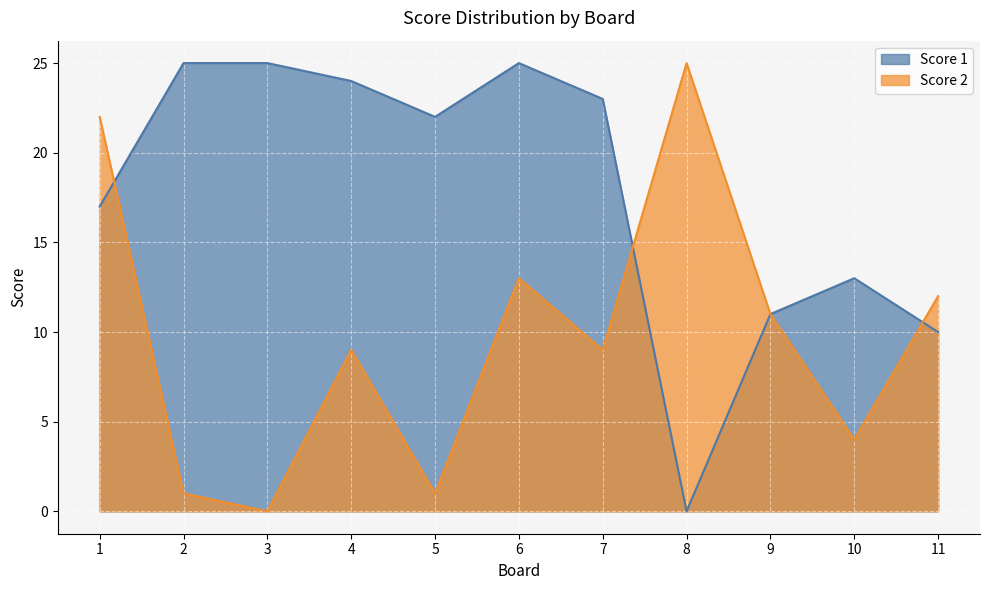

Is the value of Score 2 at 10 greater than the value of Score 1 at 2?

No